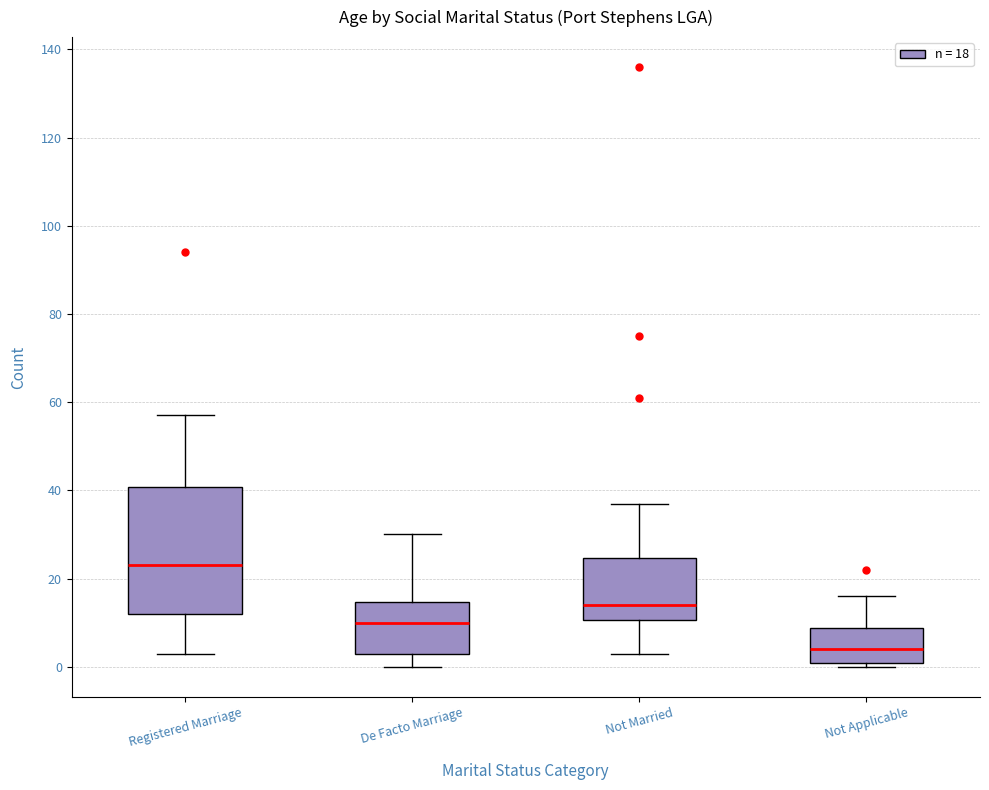

Reading left to right, transcribe this box plot: for each box, give where its median line is, the range the box spans, and where its two whiskers end, as read against the y-axis. The values are not printed on the chart, so give them approximately, as read against the axis.

Registered Marriage: median 24, box 12 to 40, whiskers 4 to 58
De Facto Marriage: median 10, box 4 to 14, whiskers 0 to 30
Not Married: median 14, box 10 to 24, whiskers 4 to 38
Not Applicable: median 4, box 0 to 8, whiskers 0 (just below the box's lower edge) to 16